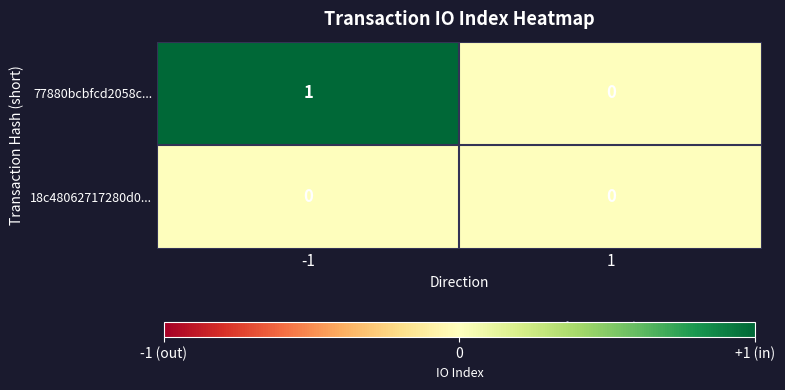

At -1, list the series in order from smallest to largest.

18c48062717280d0..., 77880bcbfcd2058c...